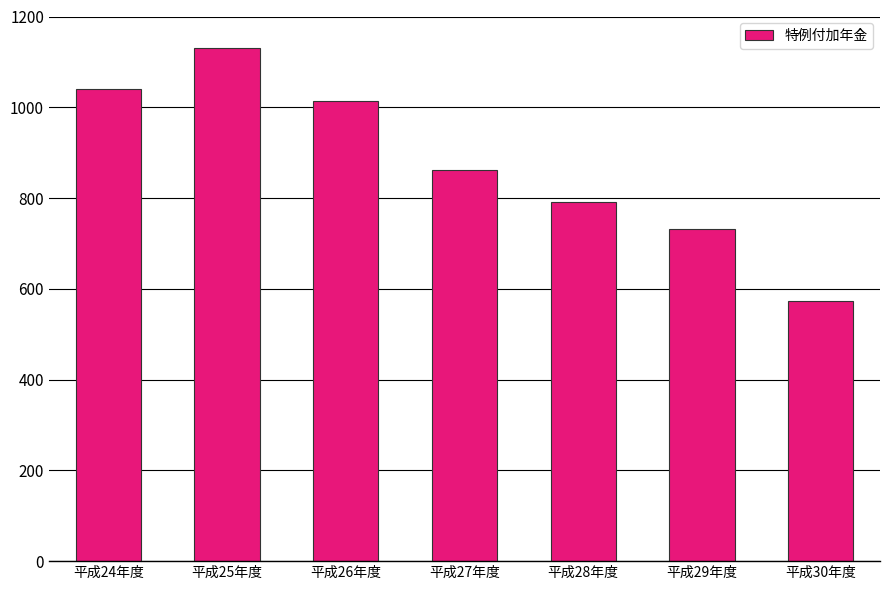

Between 平成25年度 and 平成29年度, which is larger?

平成25年度